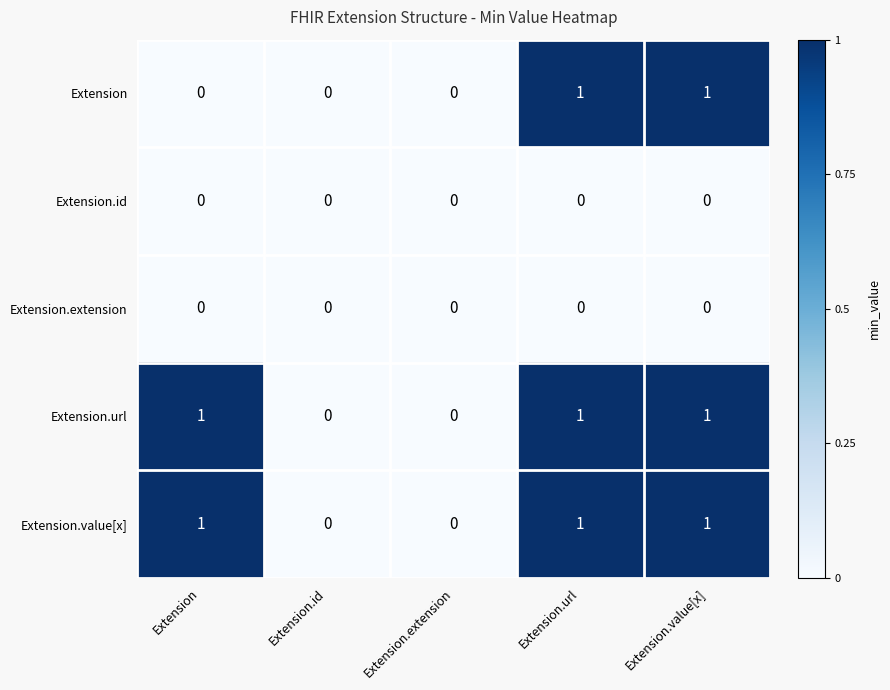

What is the sum of all Extension.url values?

3